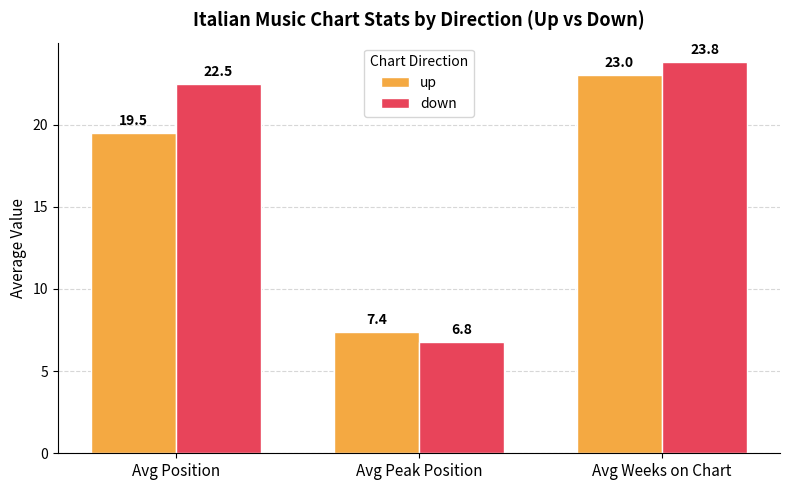

What is the maximum value for down?

23.8